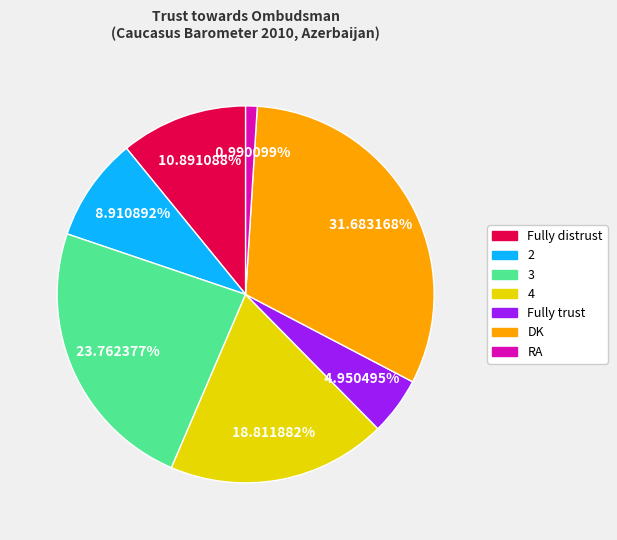

Is Fully trust the majority of the pie?

No